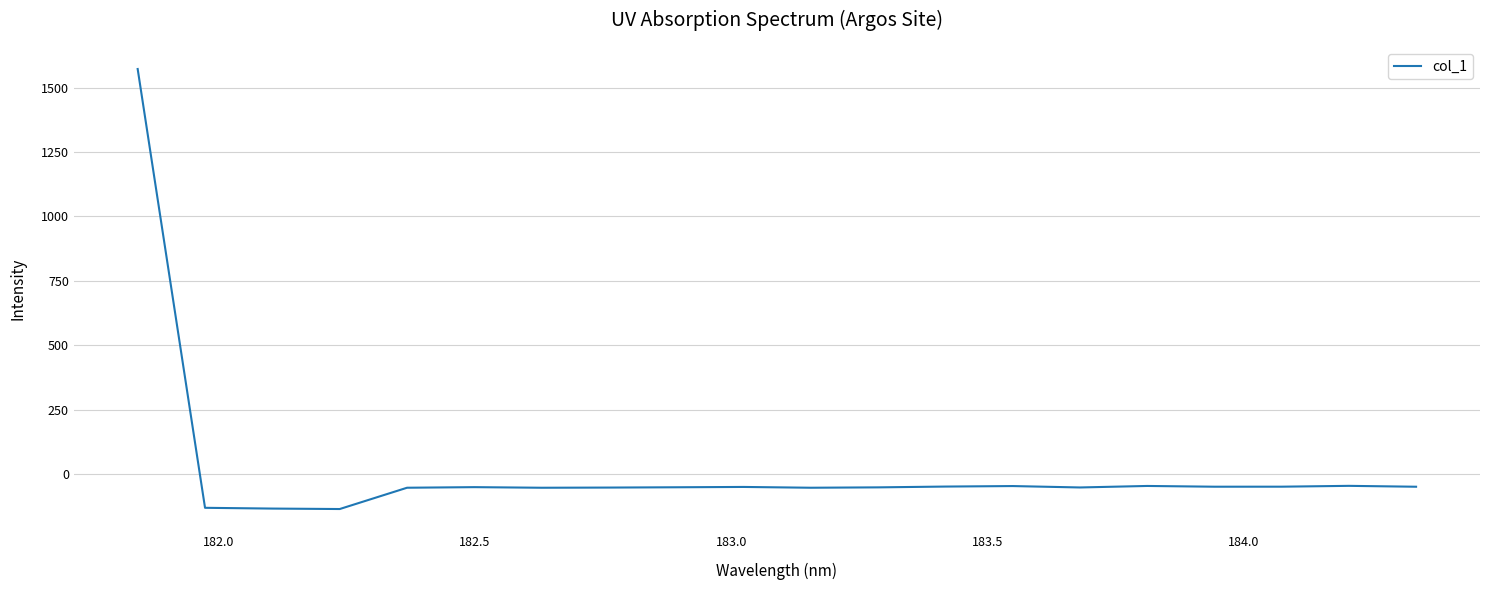

What is the difference between the maximum and minimum values?

1708.3